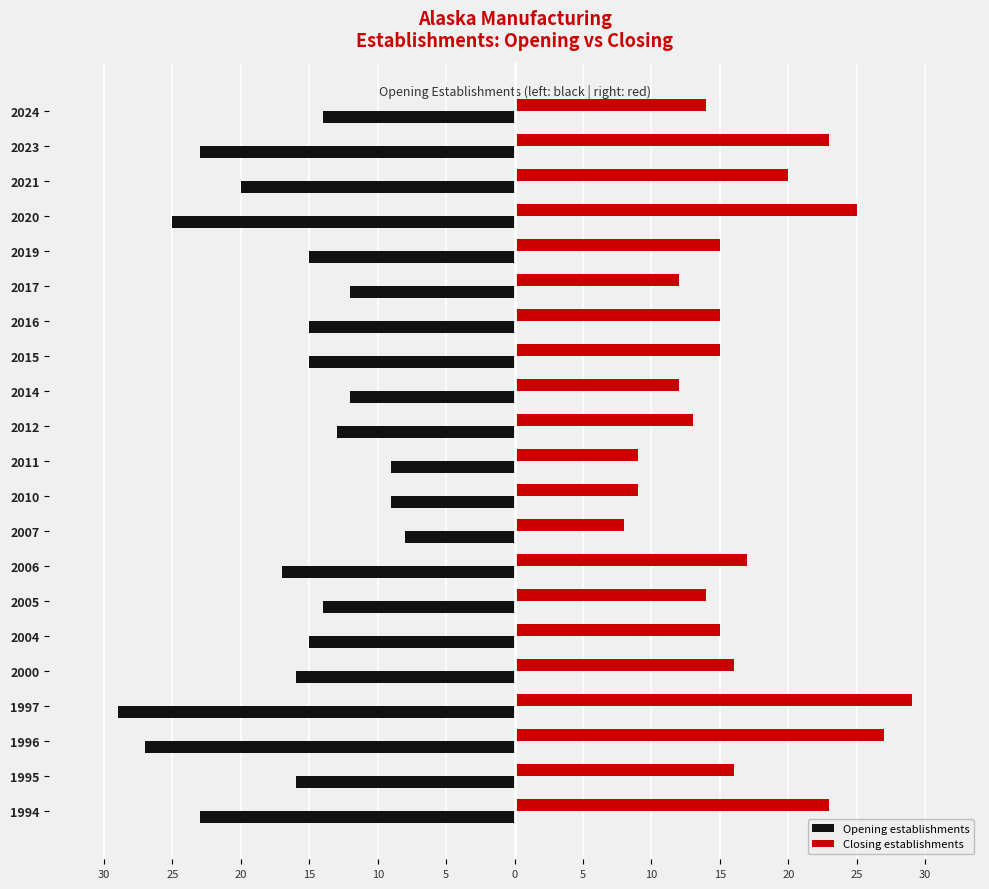

What are all the series names shown in the legend?

Opening establishments, Closing establishments